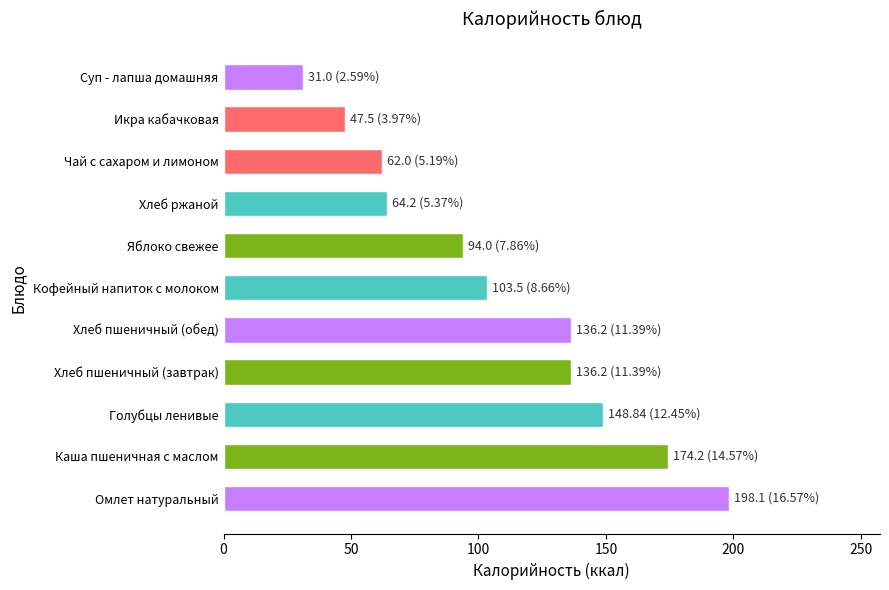

The value at Суп - лапша домашняя is 7.2. True or false?

False